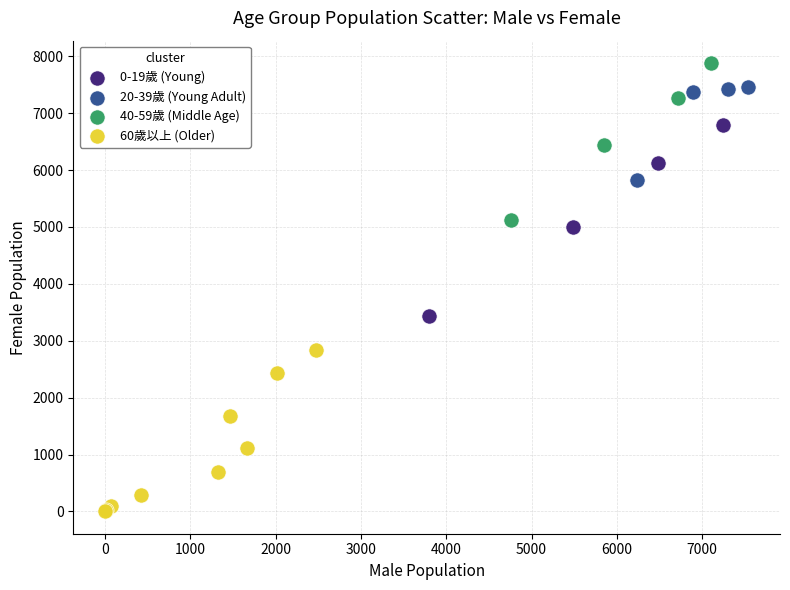

What are all the series names shown in the legend?

0-19歲 (Young), 20-39歲 (Young Adult), 40-59歲 (Middle Age), 60歲以上 (Older)